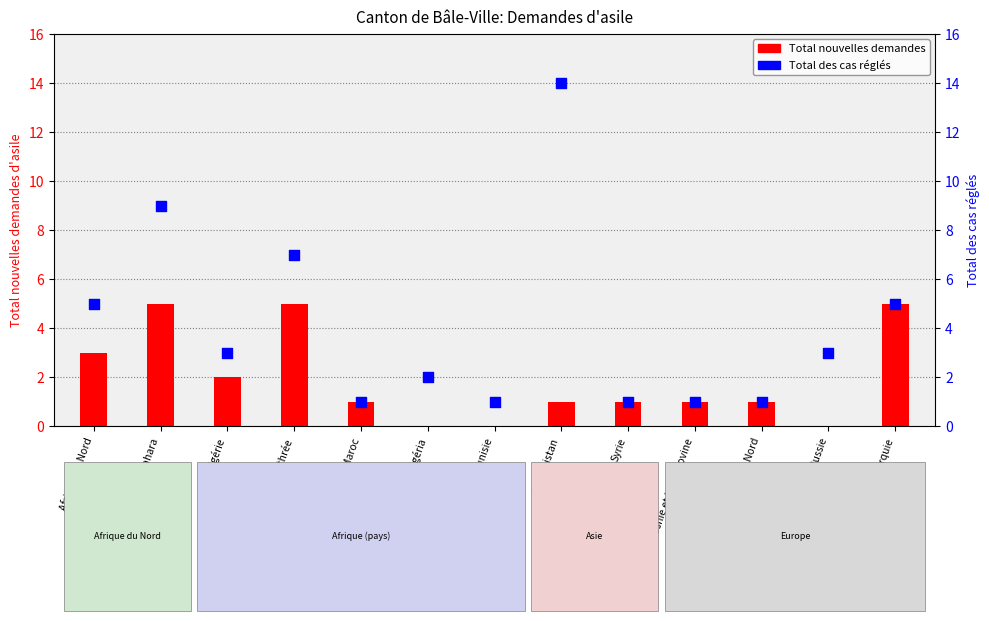

At how many categories does at least one series exceed 13?

1